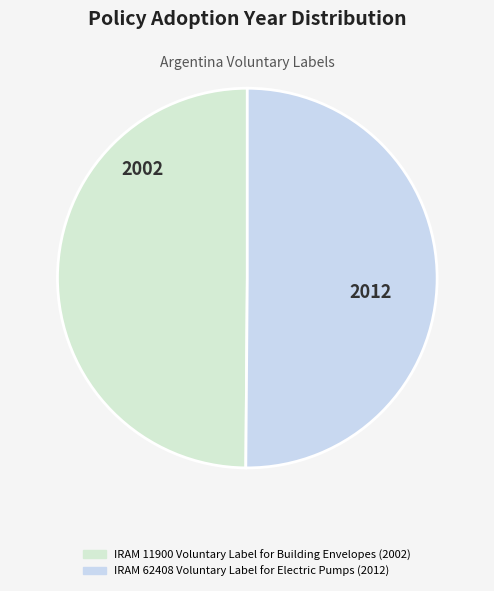

Count the number of slices in the pie.

2